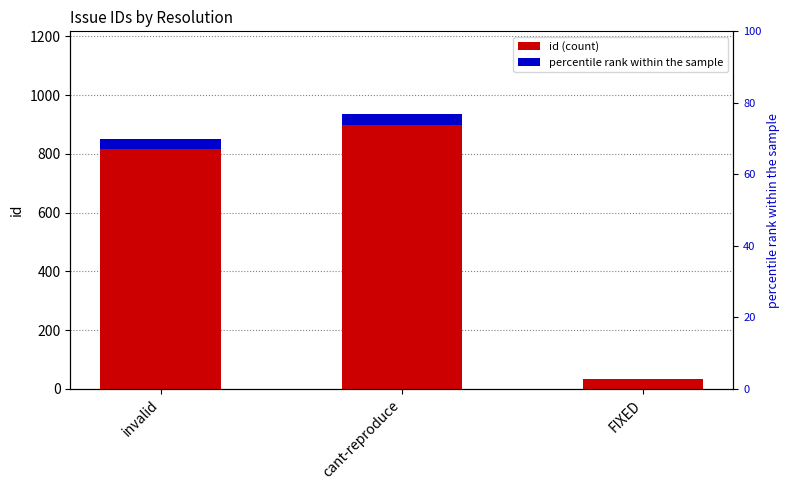

How many data points does each series have?

3